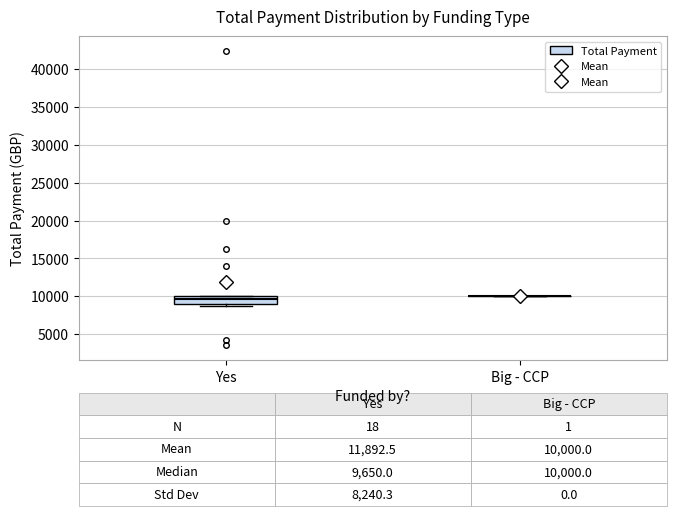

Which box is the tallest, from its lower edge to its upper edge?

Yes